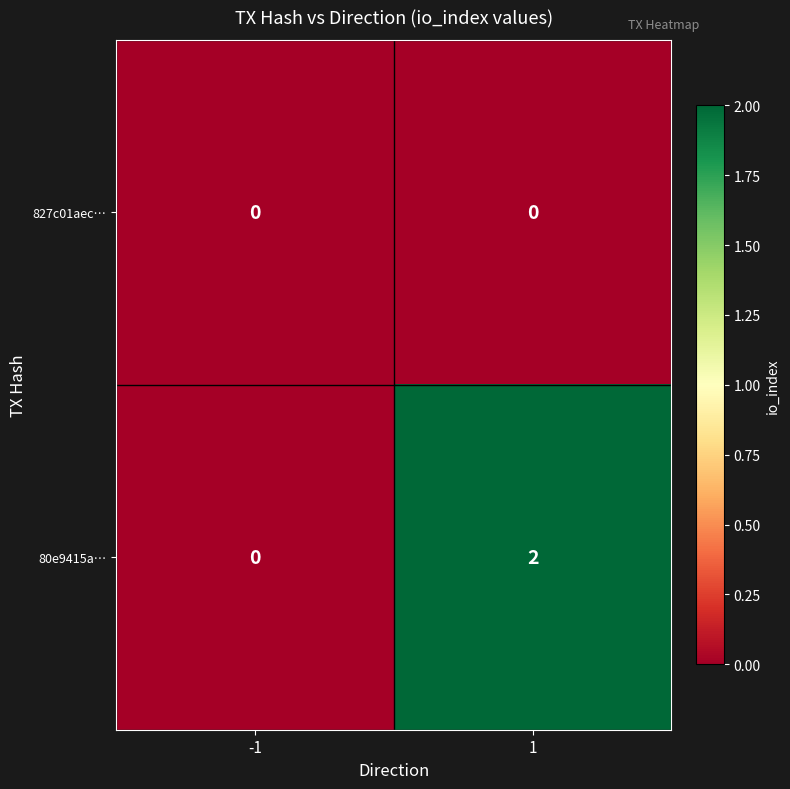

Rank the series by their average value, from lowest to highest.

827c01aec…, 80e9415a…